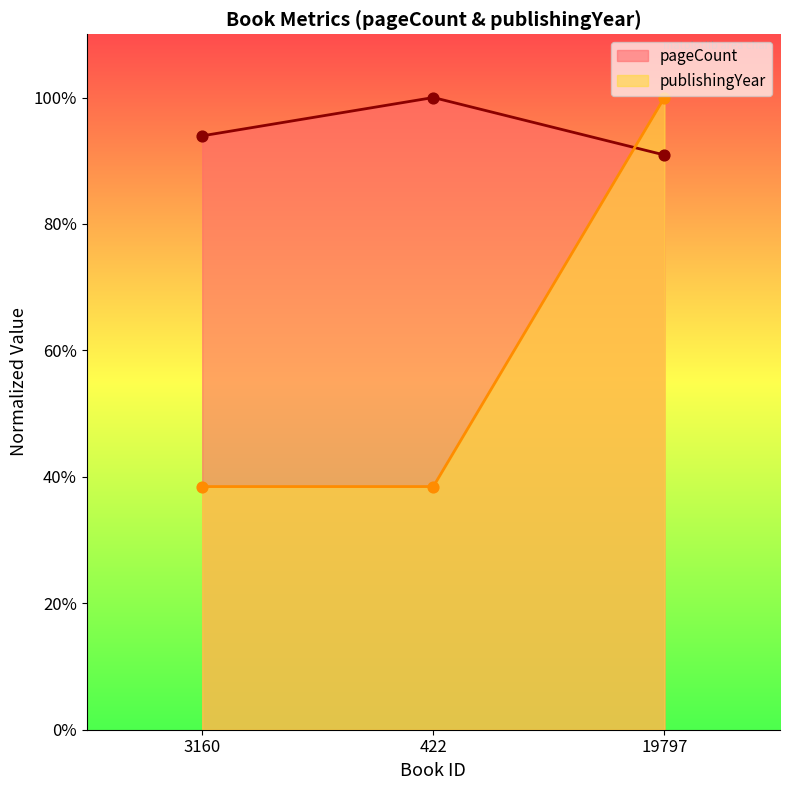

Which series contains the lowest Y value?

publishingYear